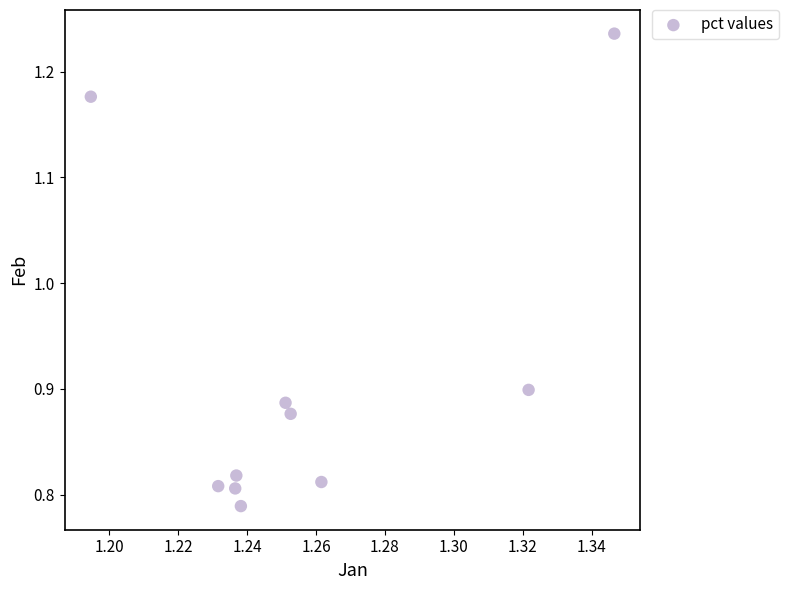

What is the range of Y values (max minus min)?

0.4